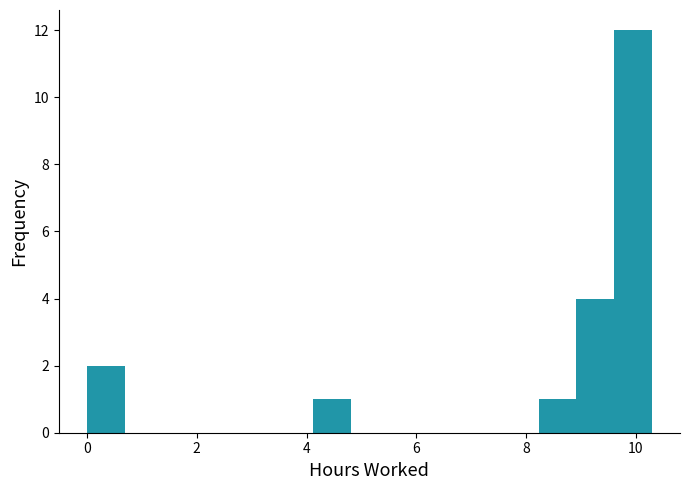

Read against the x-axis, roughly where is the centre of the tallest bar?

10.0